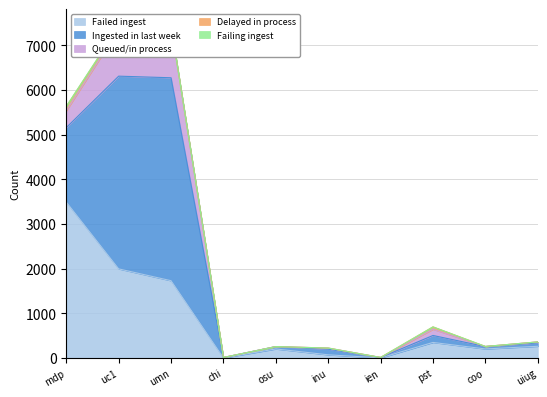

What are all the series names shown in the legend?

Failed ingest, Ingested in last week, Queued/in process, Delayed in process, Failing ingest